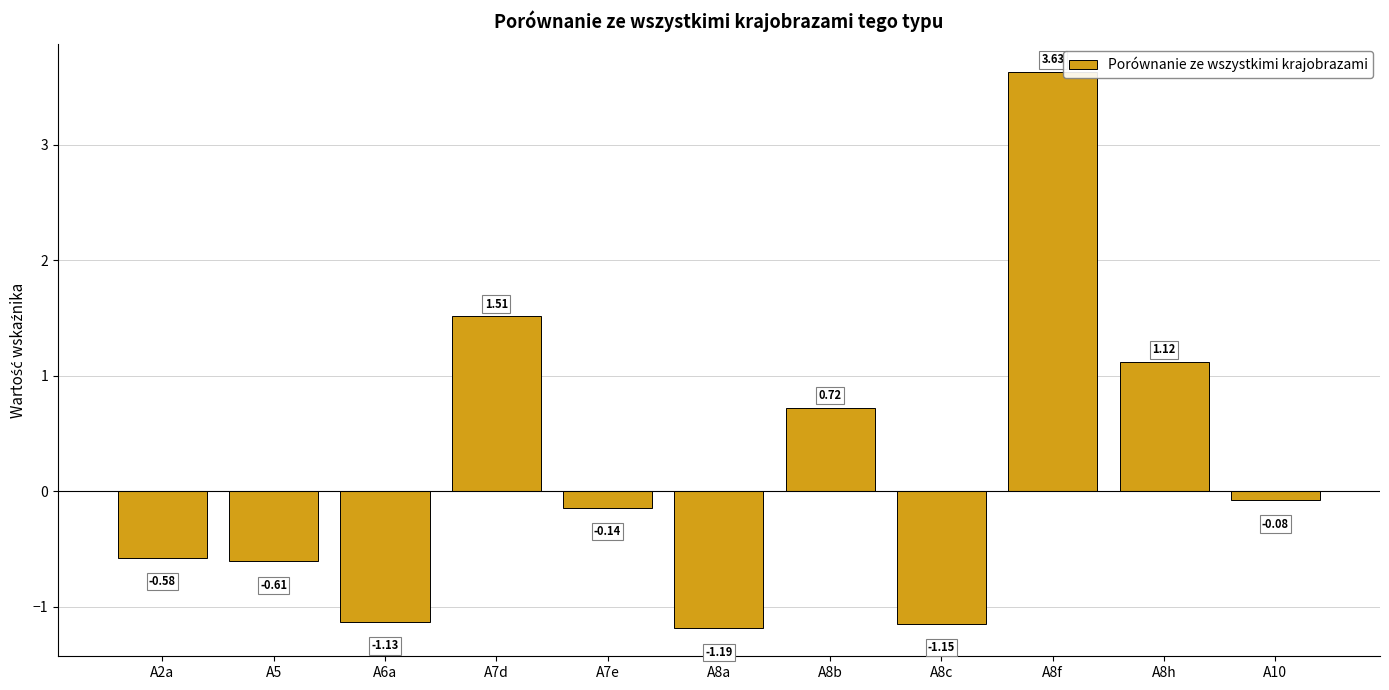

What position from the right is A8c?

4